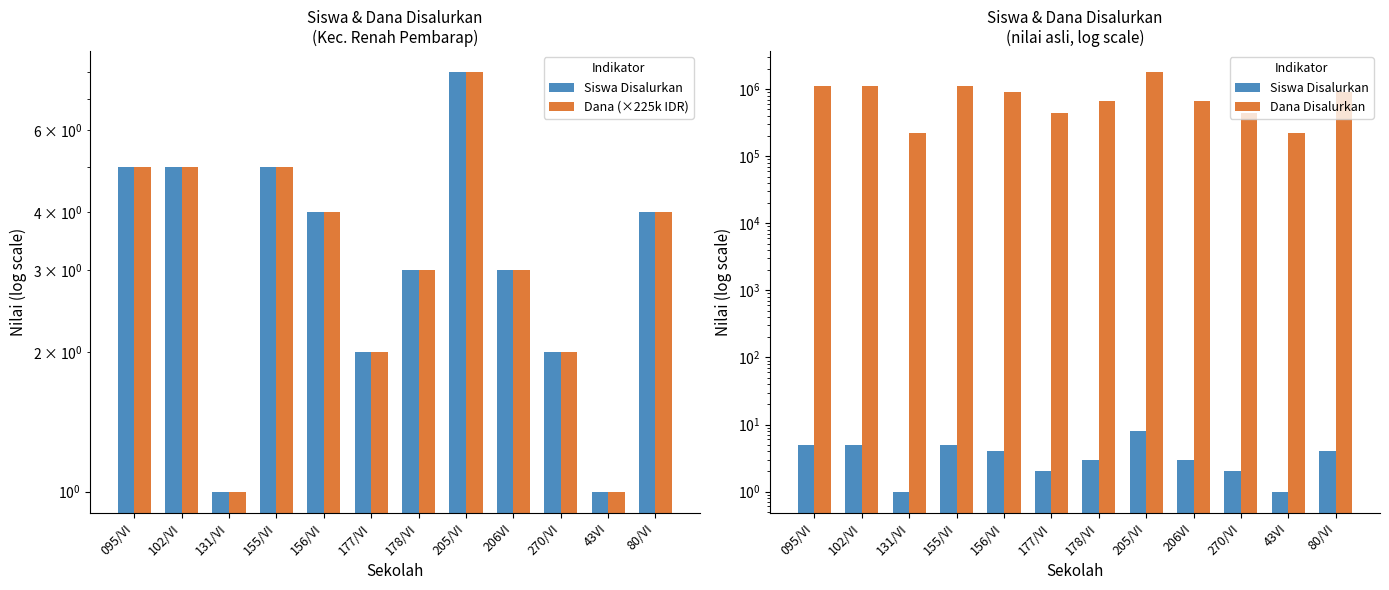

Is it true that Dana (×225k IDR) equals 8 at 205/VI?

True